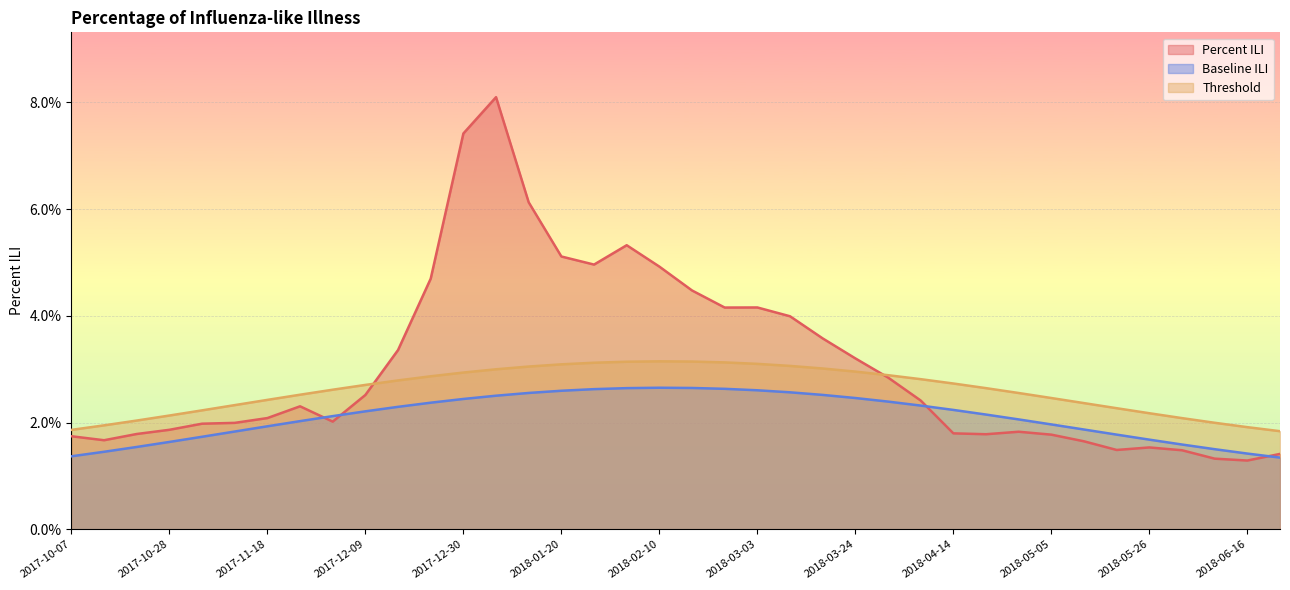

What is the sum of the Threshold values at 2018-02-03 and 2017-10-28?

0.1